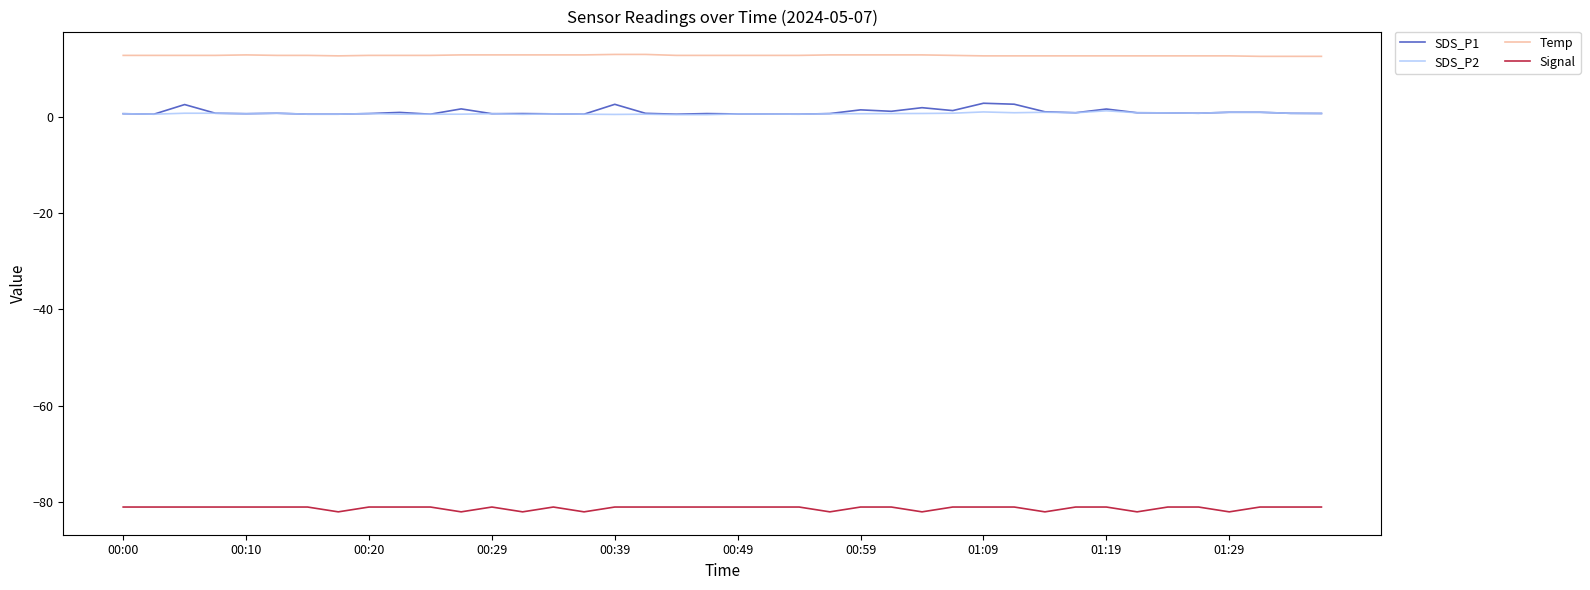

True or false: SDS_P2 and Signal cross at least once.

False